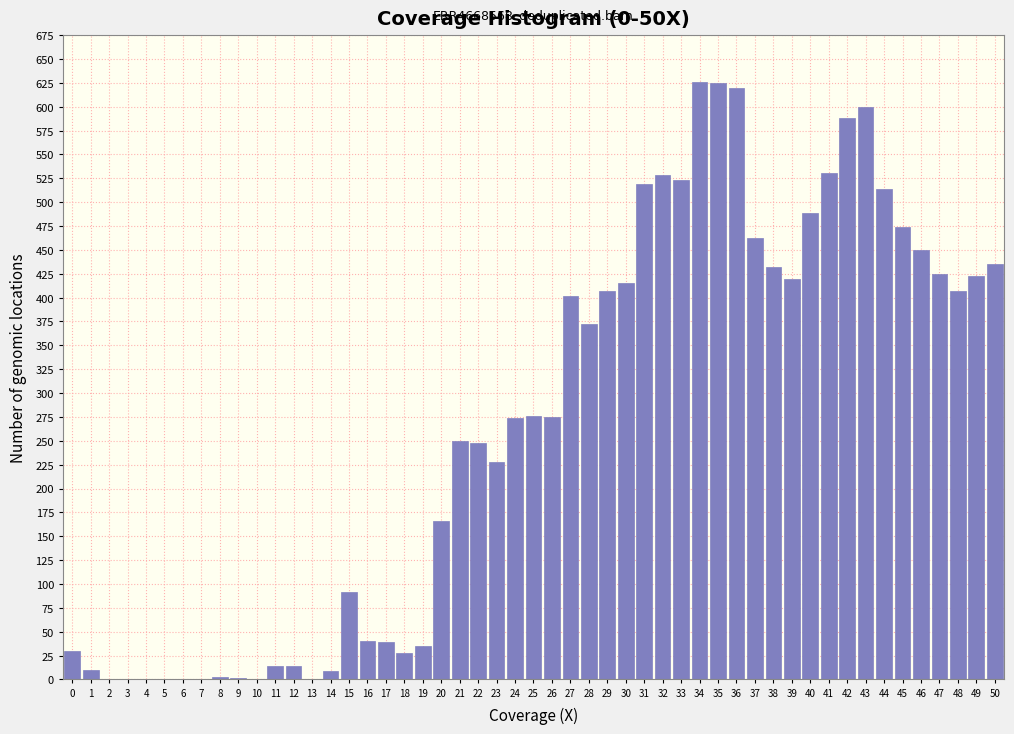

Is it true that the value at 43 is 600.0?

True